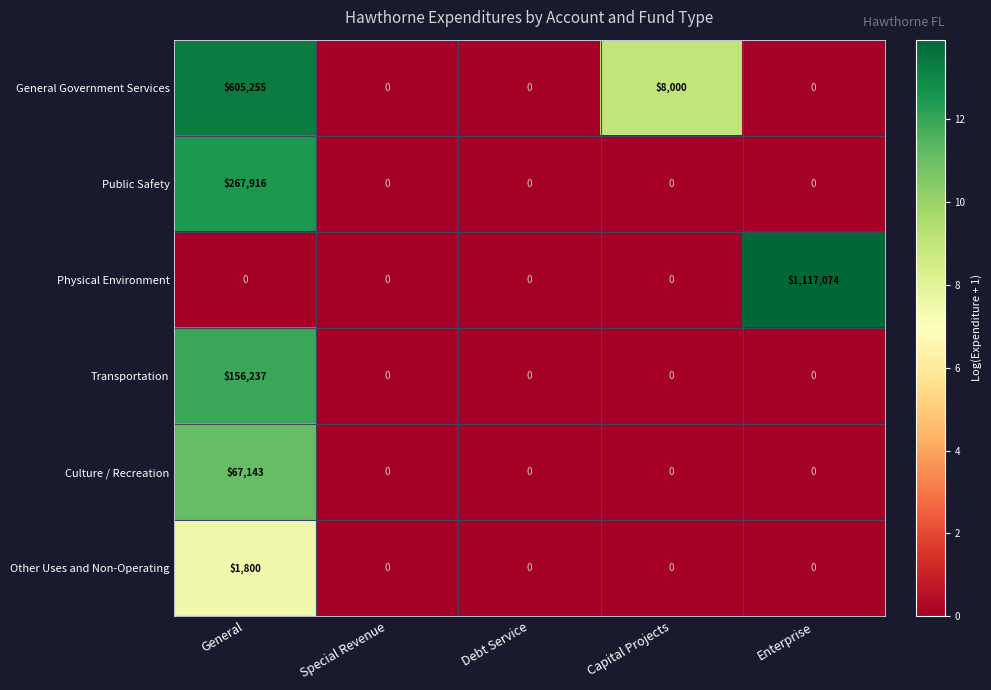

What is the difference between the maximum and second lowest values in the Transportation series?

156237